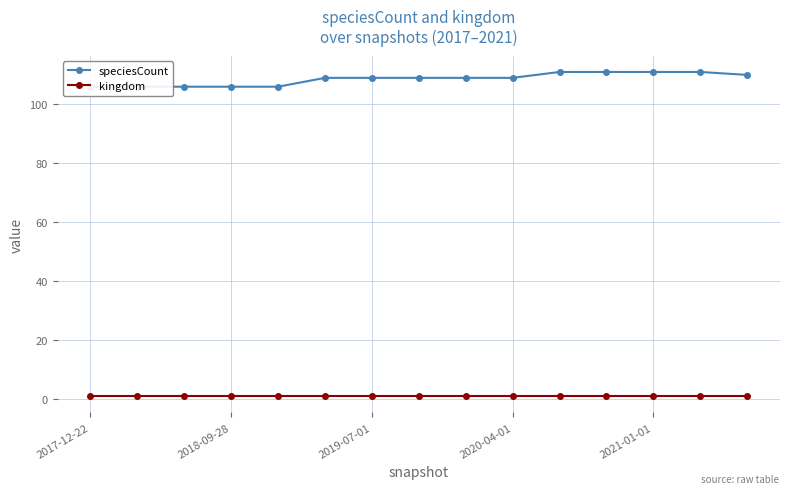

True or false: speciesCount has more than 2 points higher than both neighbors.

False